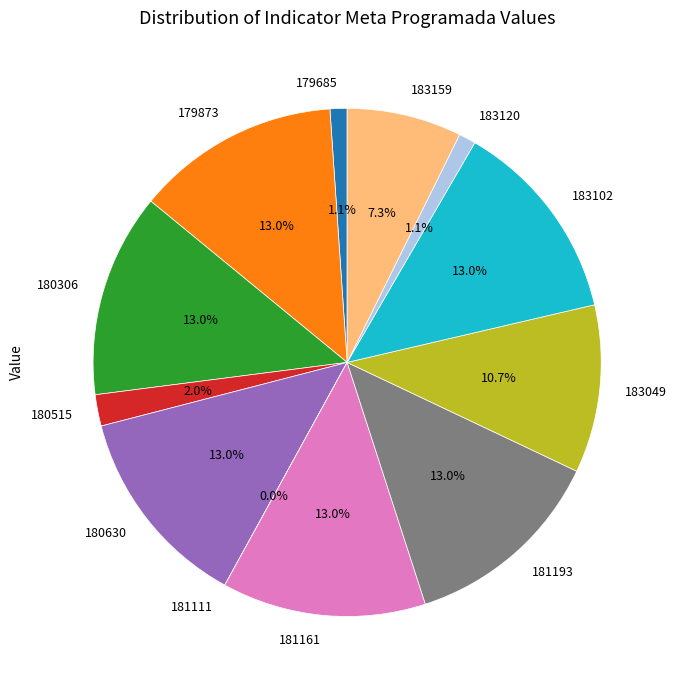

Do 181161 and 181193 together represent more than half of the pie?

No